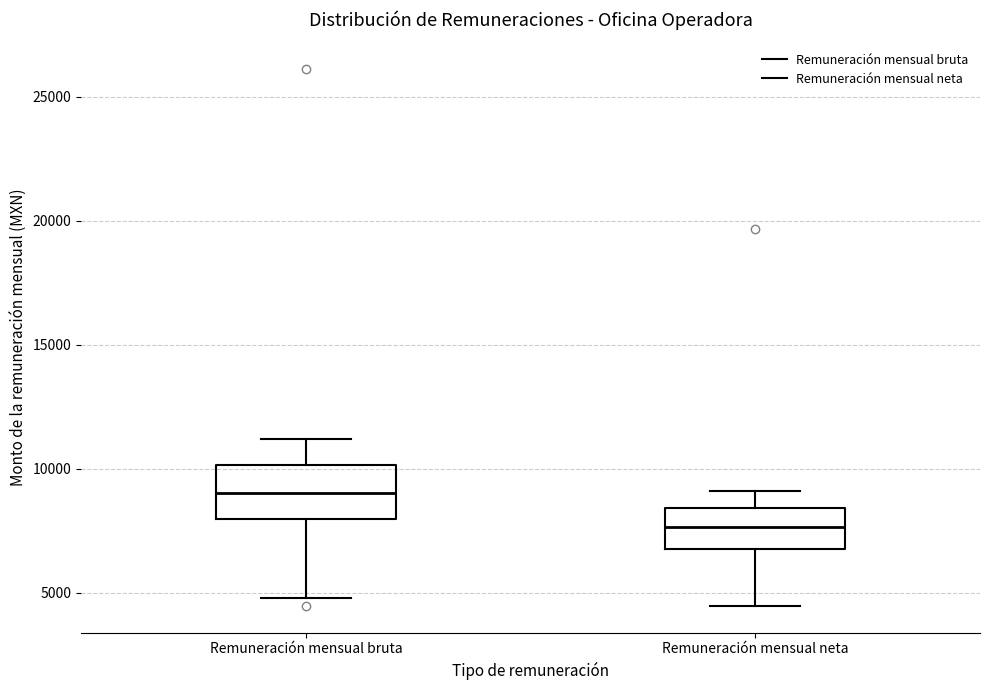

Reading left to right, read every box against the y-axis: the position of its median line, the range the box covers, and the ends of its whiskers. The values are not printed on the chart, so give them approximately, as read against the axis.

Remuneración mensual bruta: median 9000, box 8000 to 10000, whiskers 5000 to 11000
Remuneración mensual neta: median 7500, box 7000 to 8500, whiskers 4500 to 9000